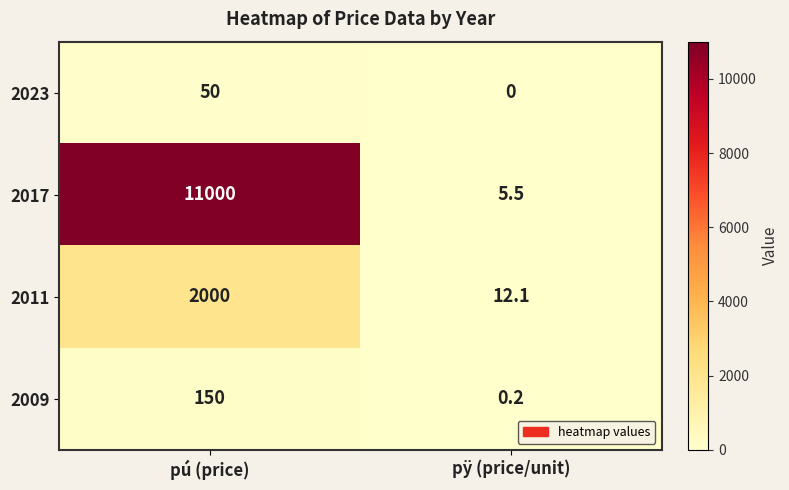

What is the difference between the 2023 values at pÿ (price/unit) and pú (price)?

50.0